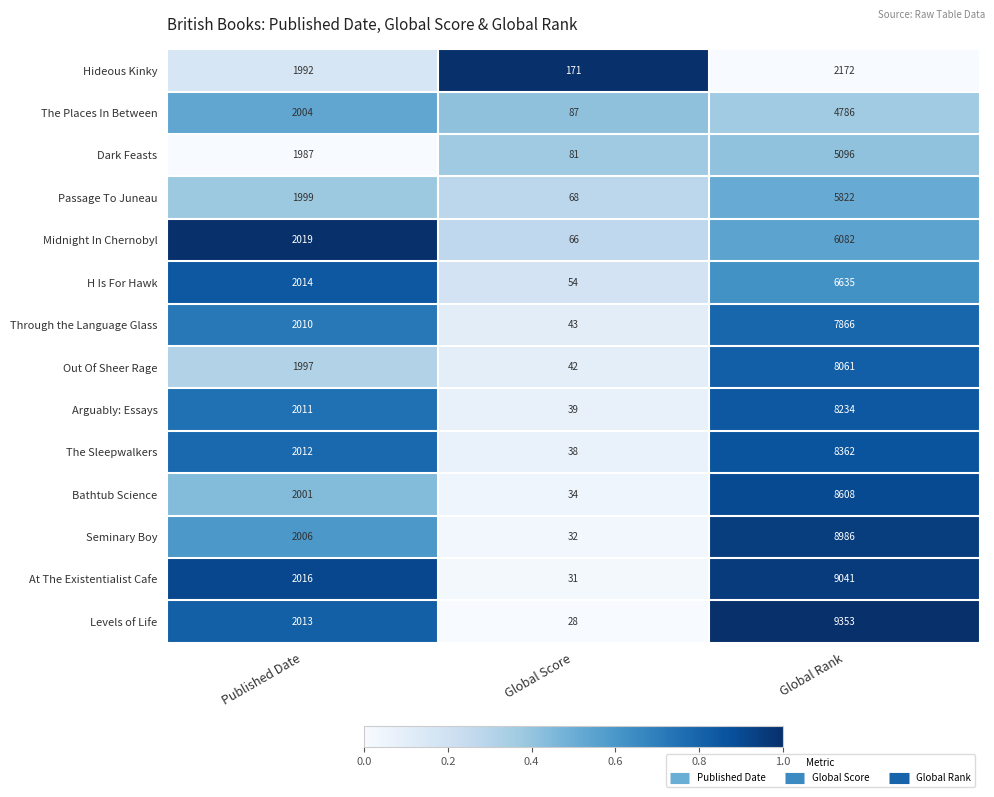

What is the difference between the highest and lowest values at Global Rank?

7181